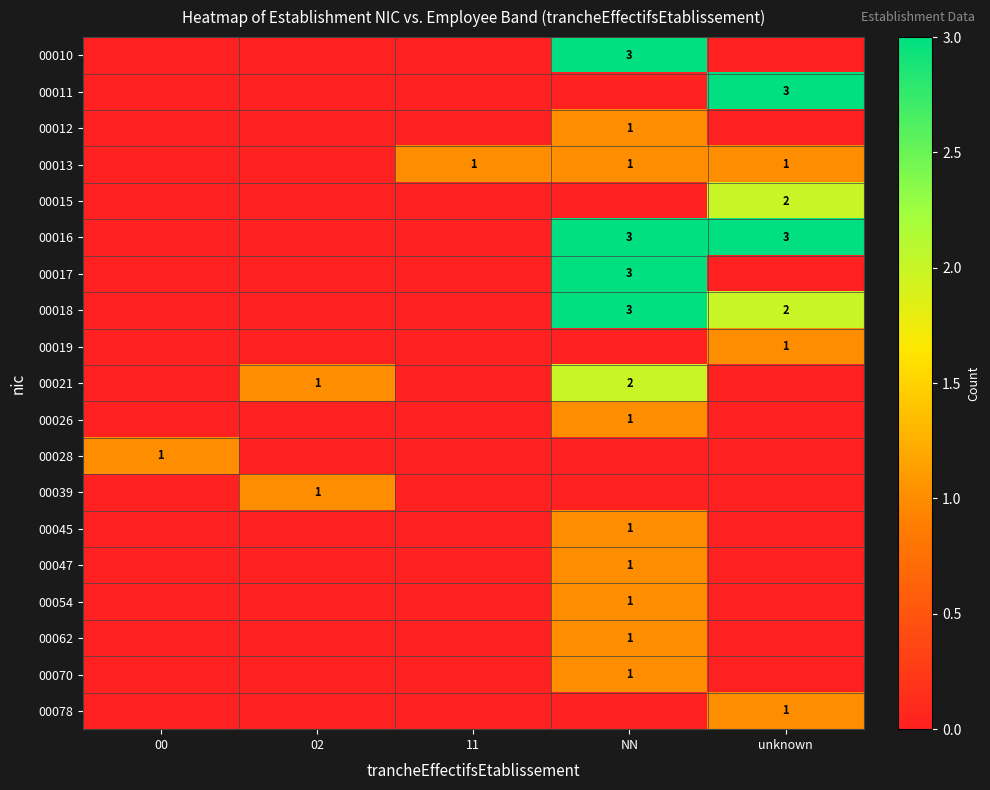

True or false: 00021 has a value of 1 at 02.

True